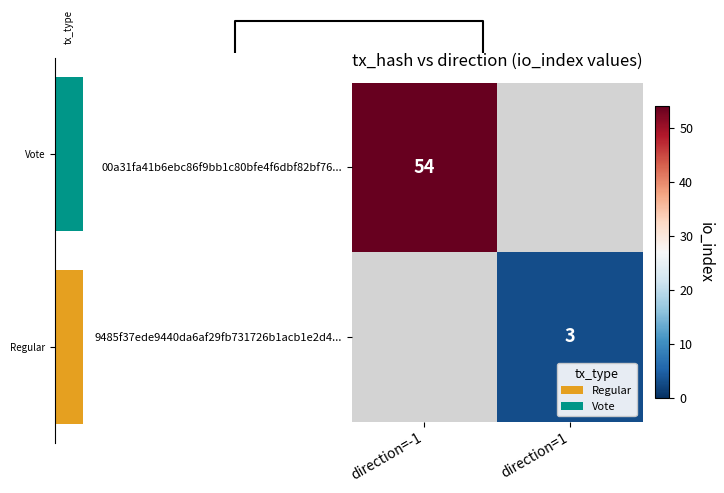

Is it true that 9485f37ede9440da6af29fb731726b1acb1e2d4... equals 3 at direction=1?

True